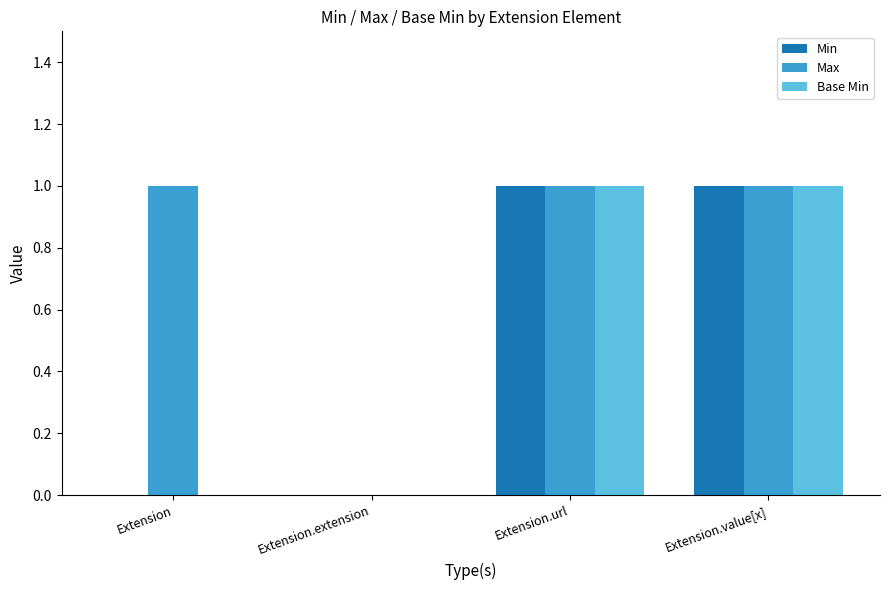

What is the maximum value shown in the chart?

1